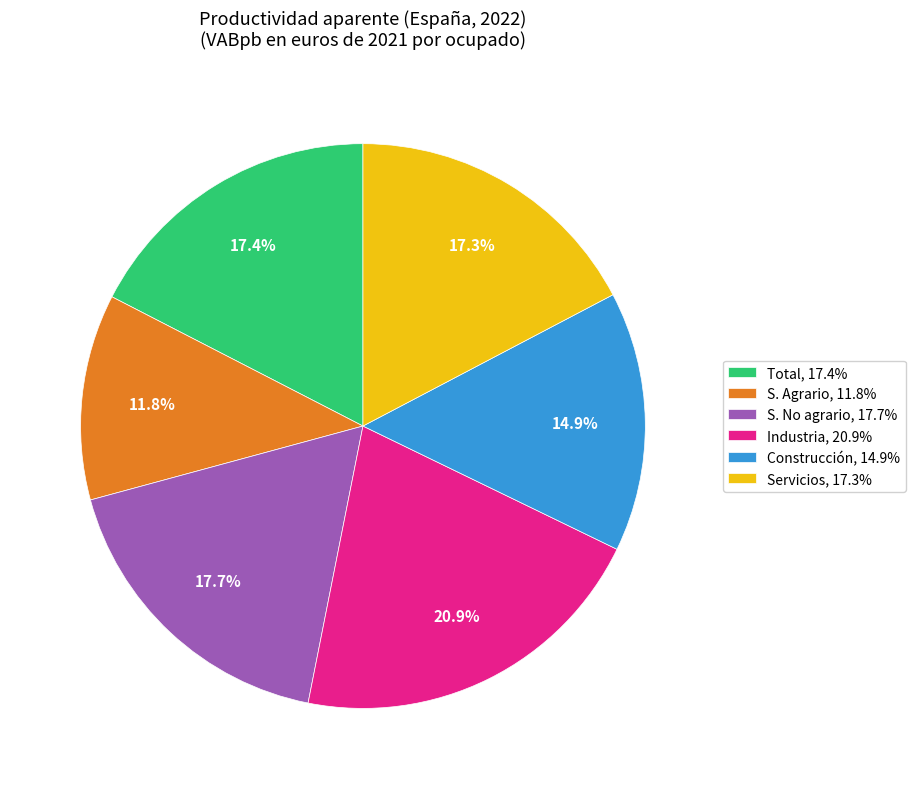

Count the number of slices in the pie.

6